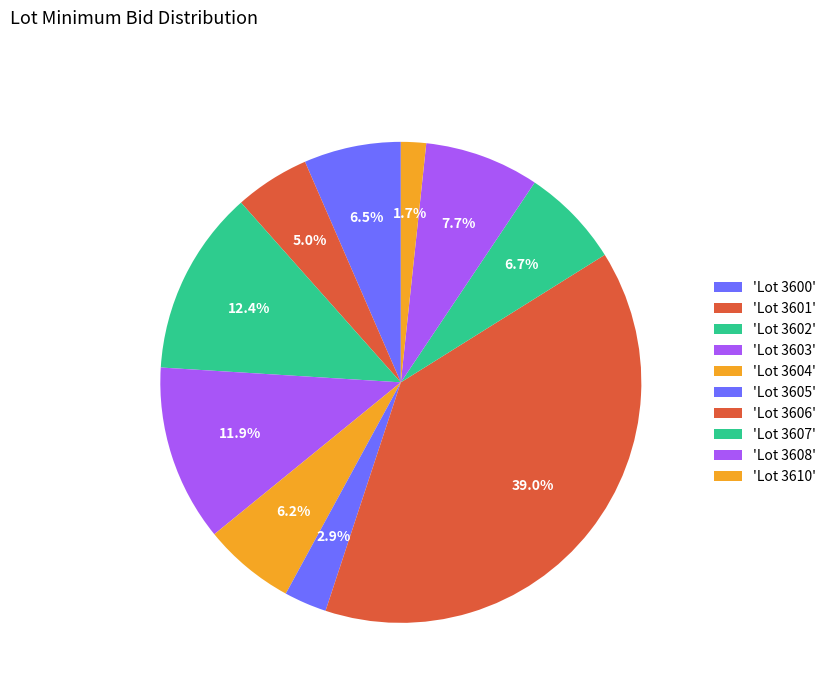

How many slices are in this pie chart?

10